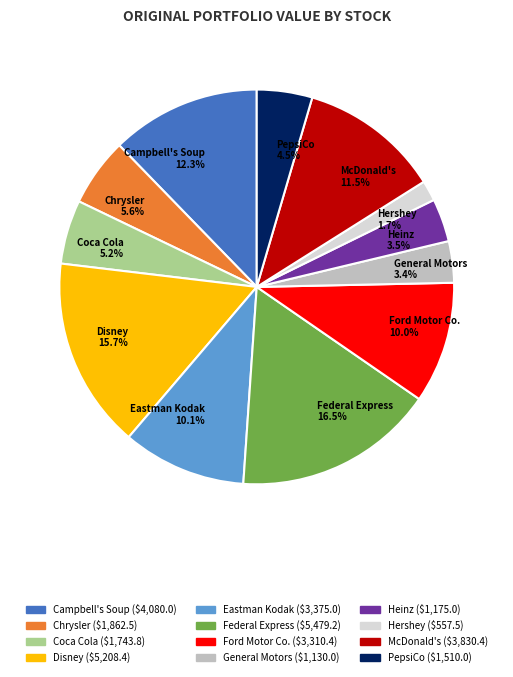

What percentage is the Ford Motor Co. slice, to the nearest percent?

10%